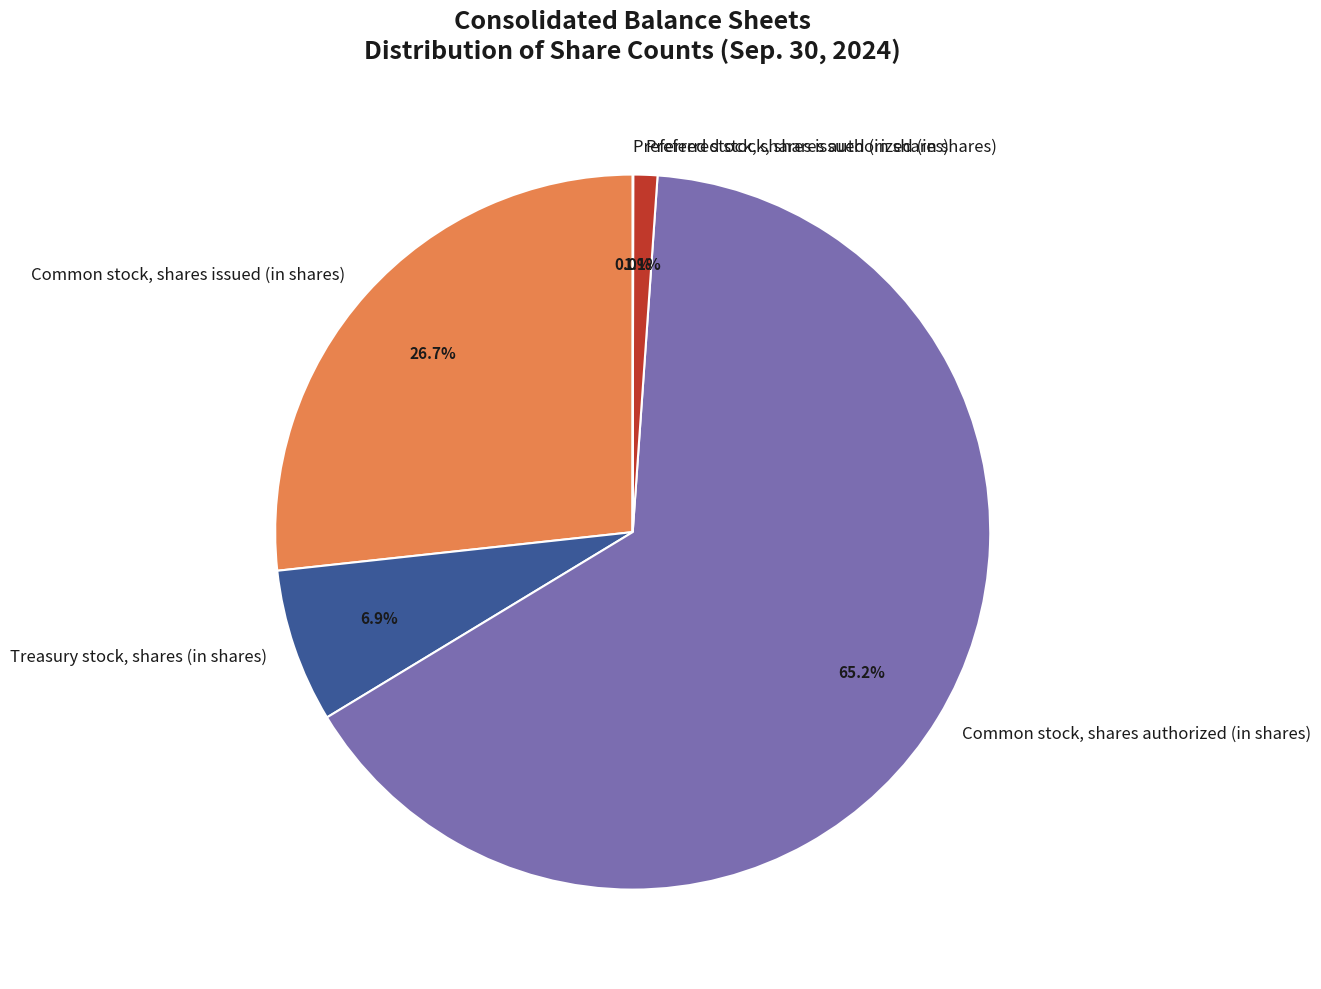

Which category has the biggest portion of the pie?

Common stock, shares authorized (in shares)